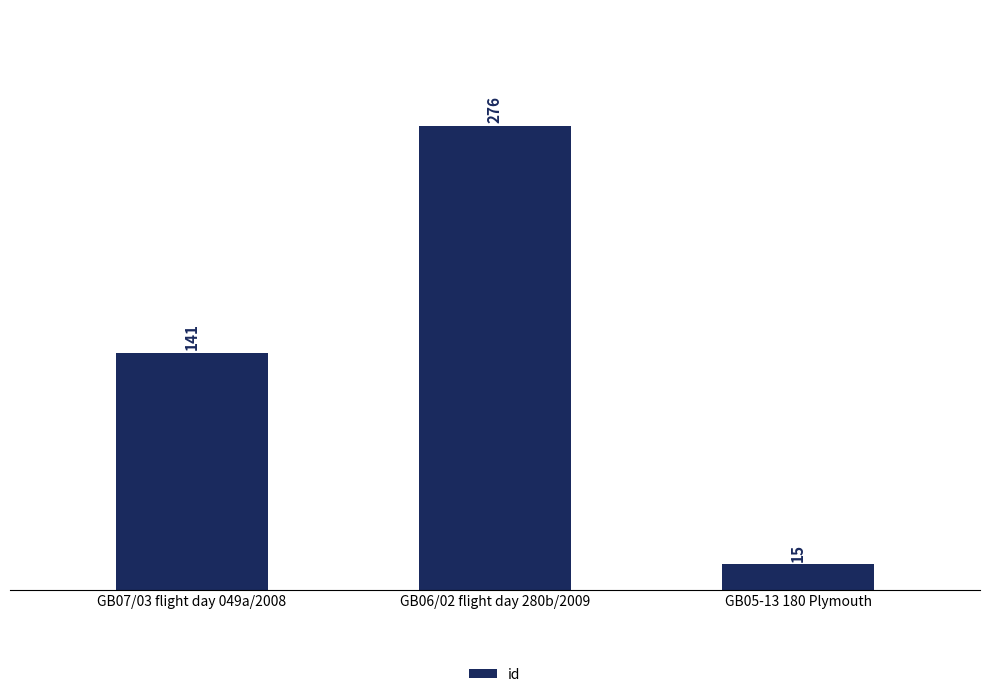

Read the value at GB05-13 180 Plymouth.

15